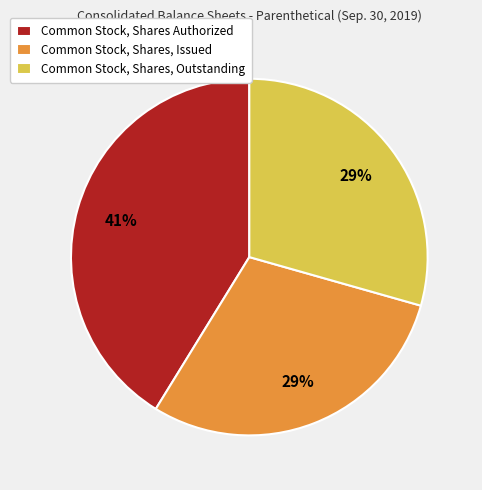

How many slices are in this pie chart?

3